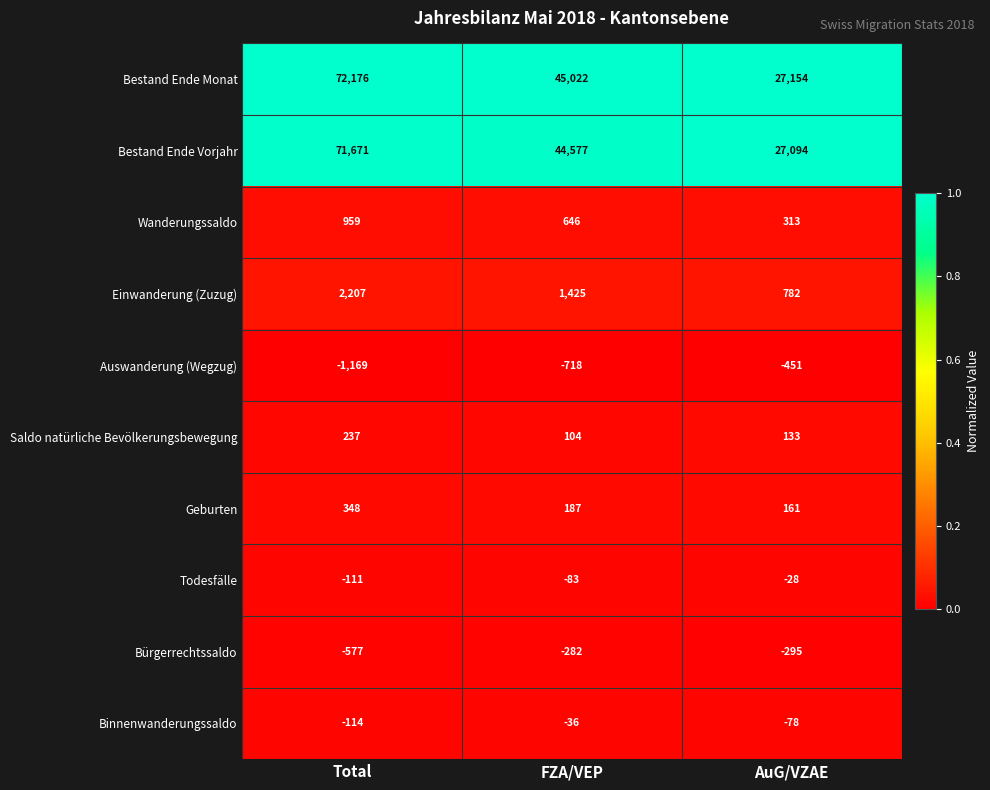

Reading left to right, what are all the values shown in this chart?

Bestand Ende Monat: Total=72176	FZA/VEP=45022	AuG/VZAE=27154
Bestand Ende Vorjahr: Total=71671	FZA/VEP=44577	AuG/VZAE=27094
Wanderungssaldo: Total=959	FZA/VEP=646	AuG/VZAE=313
Einwanderung (Zuzug): Total=2207	FZA/VEP=1425	AuG/VZAE=782
Auswanderung (Wegzug): Total=-1169	FZA/VEP=-718	AuG/VZAE=-451
Saldo natürliche Bevölkerungsbewegung: Total=237	FZA/VEP=104	AuG/VZAE=133
Geburten: Total=348	FZA/VEP=187	AuG/VZAE=161
Todesfälle: Total=-111	FZA/VEP=-83	AuG/VZAE=-28
Bürgerrechtssaldo: Total=-577	FZA/VEP=-282	AuG/VZAE=-295
Binnenwanderungssaldo: Total=-114	FZA/VEP=-36	AuG/VZAE=-78